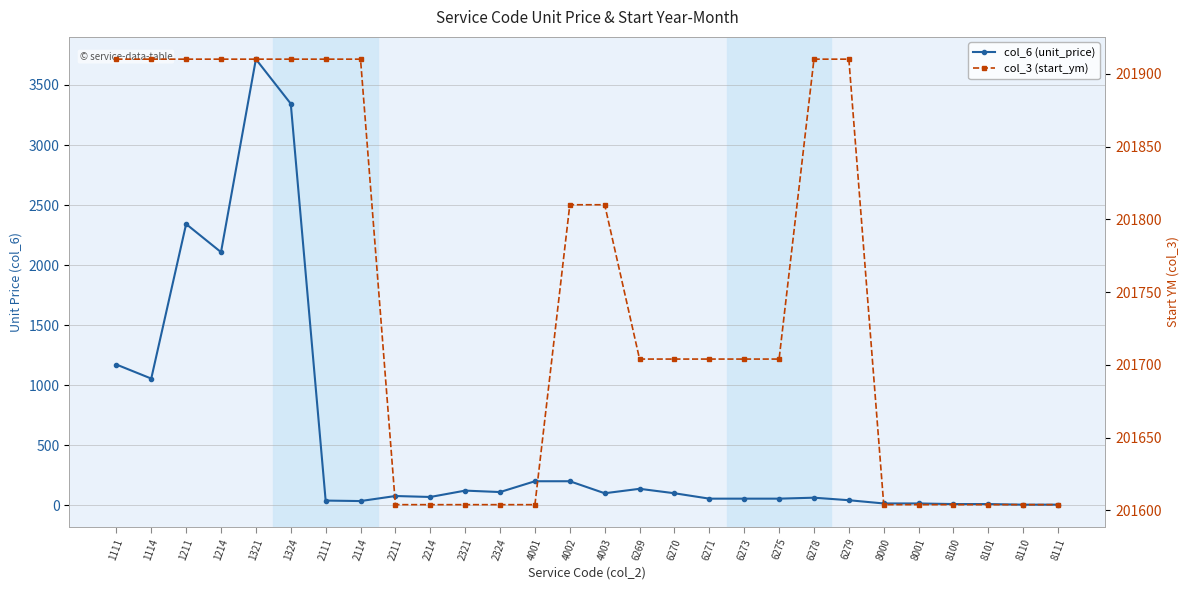

Rank the series by their average value, from lowest to highest.

col_6 (unit_price), col_3 (start_ym)